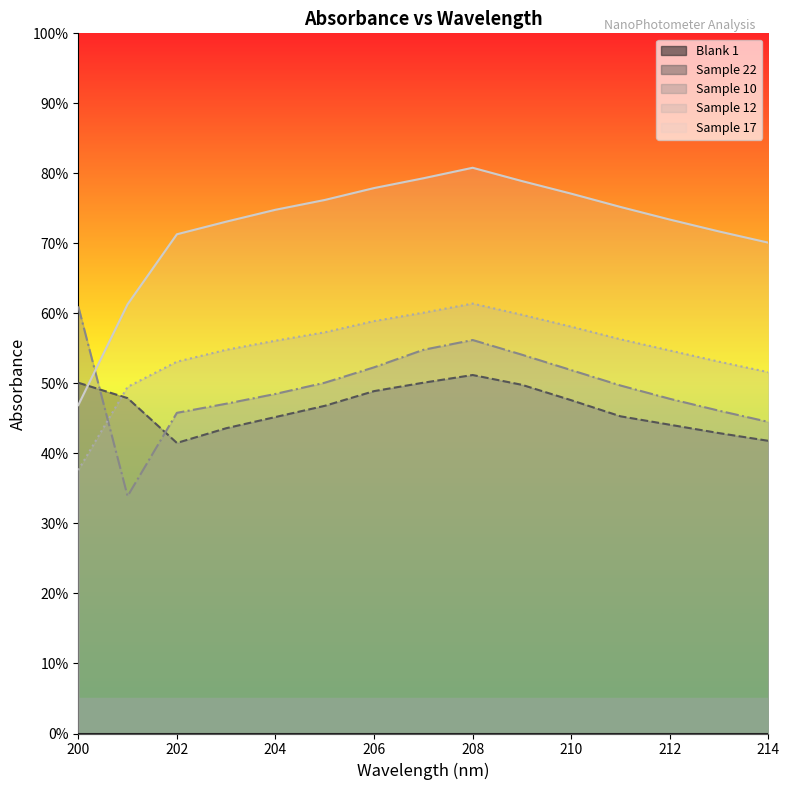

Rank the series at 210 from highest to lowest value.

Sample 17, Sample 12, Sample 10, Sample 22